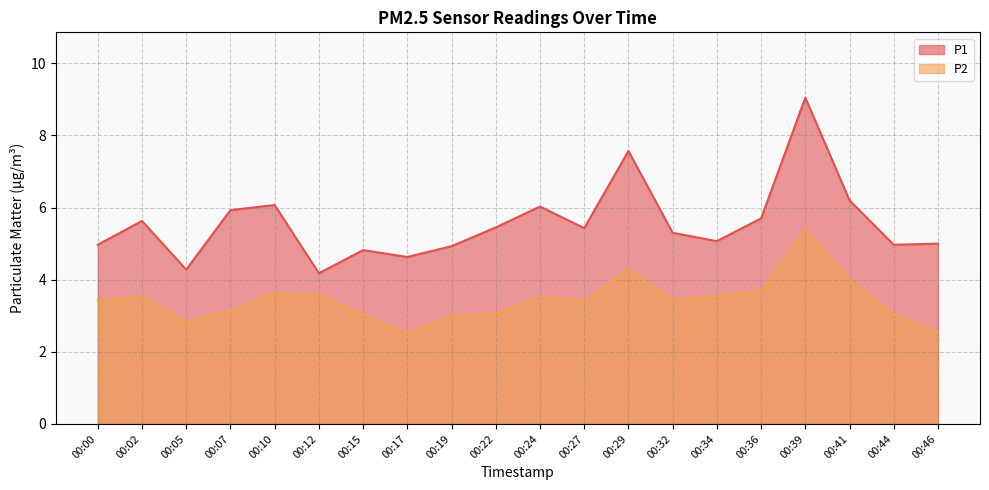

In P1, how many points are lower than both neighbors (excluding endpoints)?

6